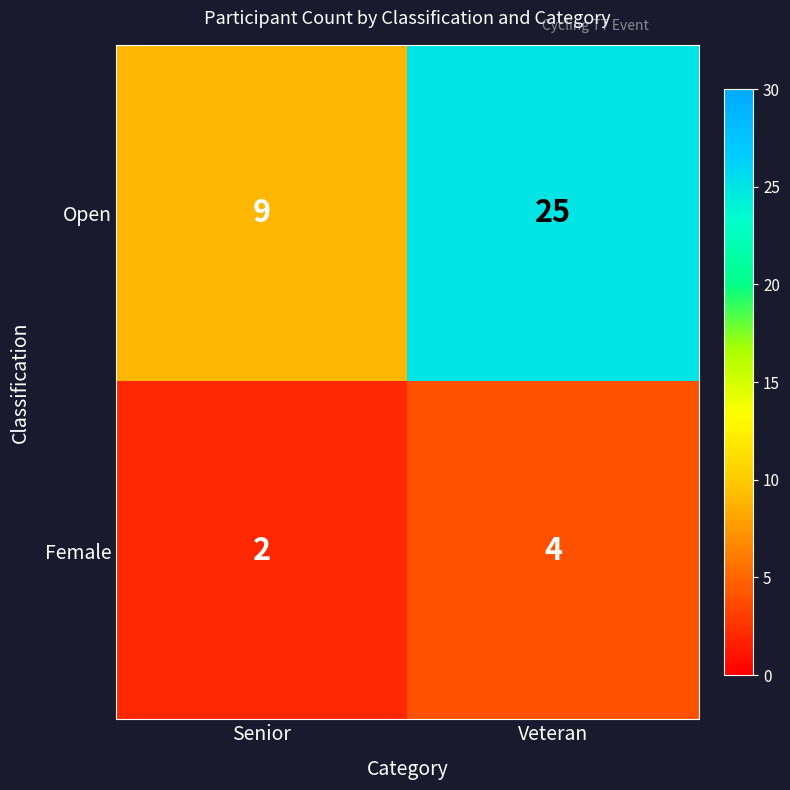

Which series has the widest spread of values?

Open